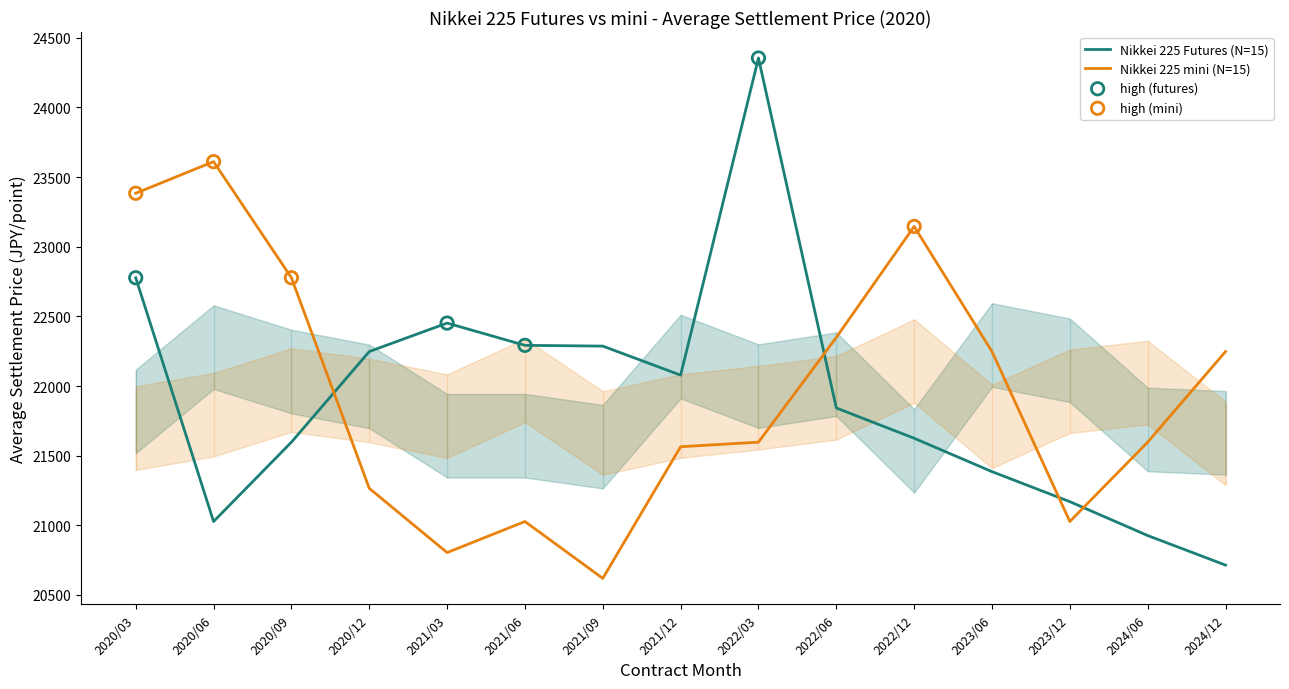

Is the value of Nikkei 225 Futures (Average Settlement Price) at 2023/12 greater than the value of Nikkei 225 mini (Average Settlement Price) at 2020/06?

No